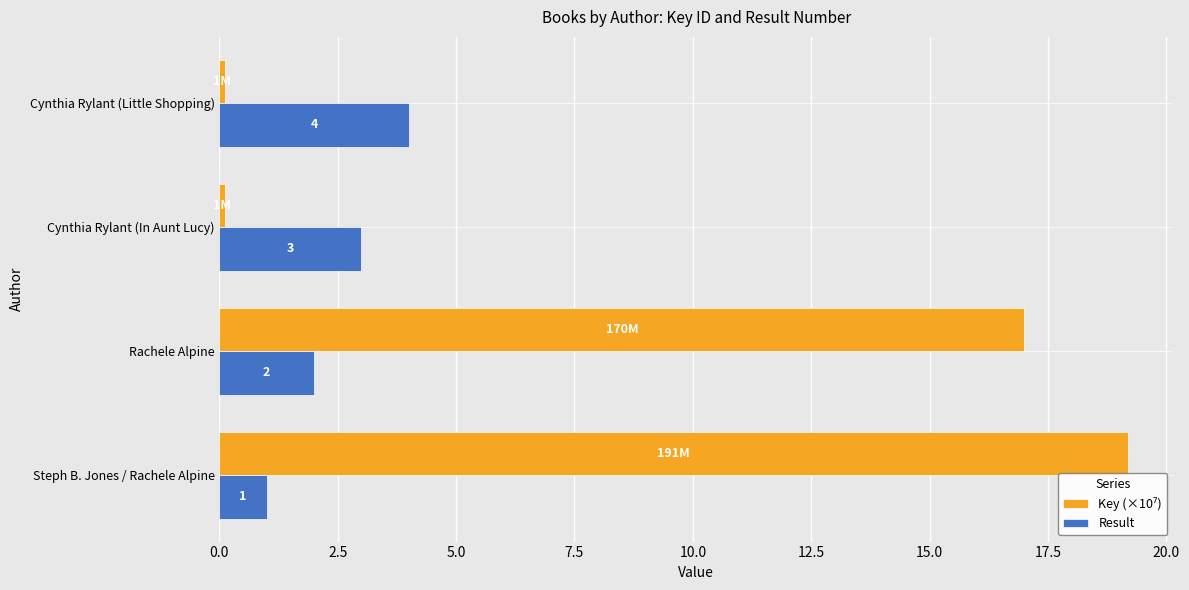

True or false: Result has a value of 0.7 at Cynthia Rylant (In Aunt Lucy).

False